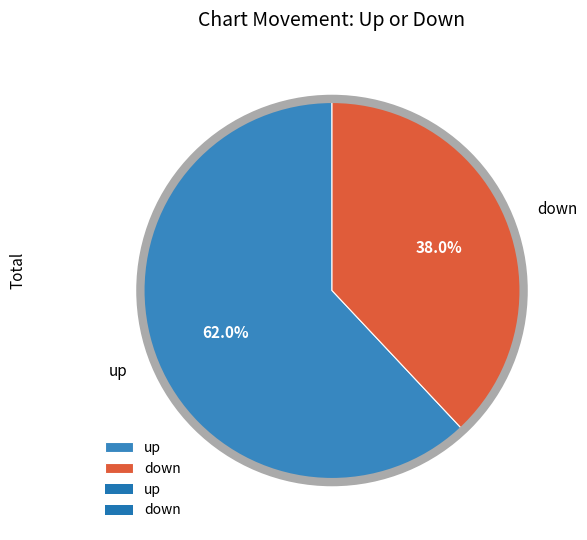

To the nearest percent, what is the combined percentage of down and up?

100%